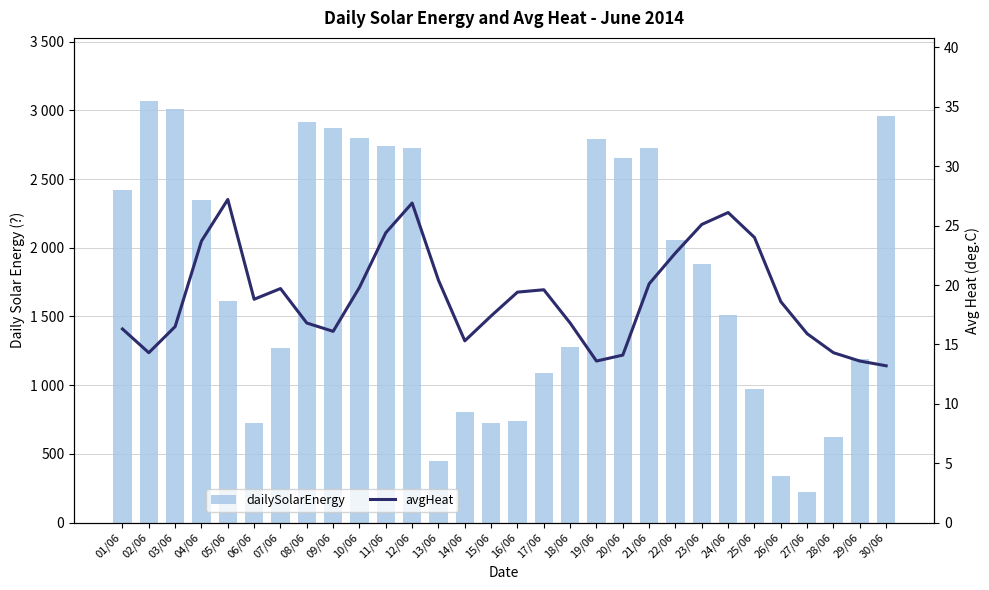

Rank the series by their average value, from highest to lowest.

dailySolarEnergy, avgHeat